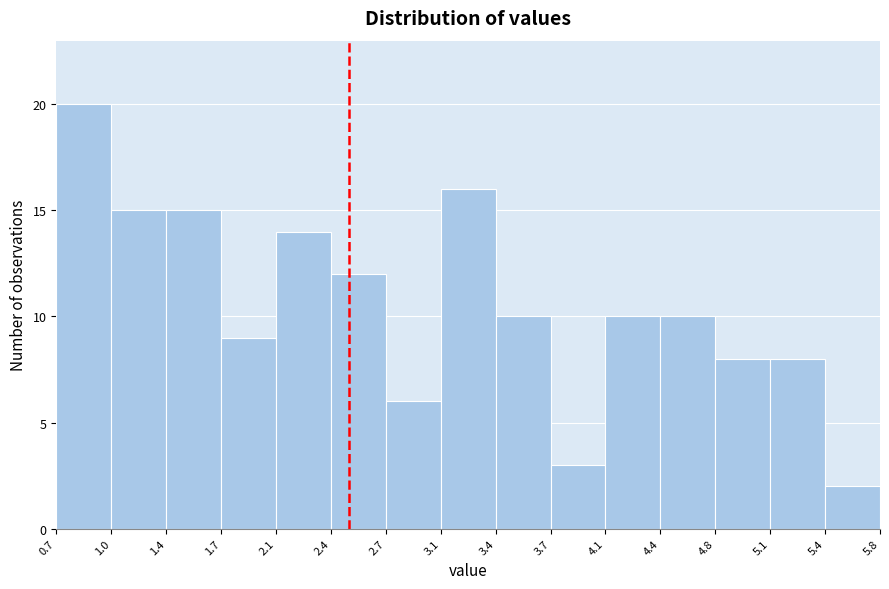

Reading left to right, list every bar in this chart as the range it spans on the x-axis followed by its height. The values are not printed on the chart, so give them approximately, as read against the axis.

0.7 to 1.0: 20
1.0 to 1.4: 15
1.4 to 1.7: 15
1.7 to 2.1: 9
2.1 to 2.4: 14
2.4 to 2.7: 12
2.7 to 3.1: 6
3.1 to 3.4: 16
3.4 to 3.7: 10
3.7 to 4.1: 3
4.1 to 4.4: 10
4.4 to 4.8: 10
4.8 to 5.1: 8
5.1 to 5.4: 8
5.4 to 5.8: 2